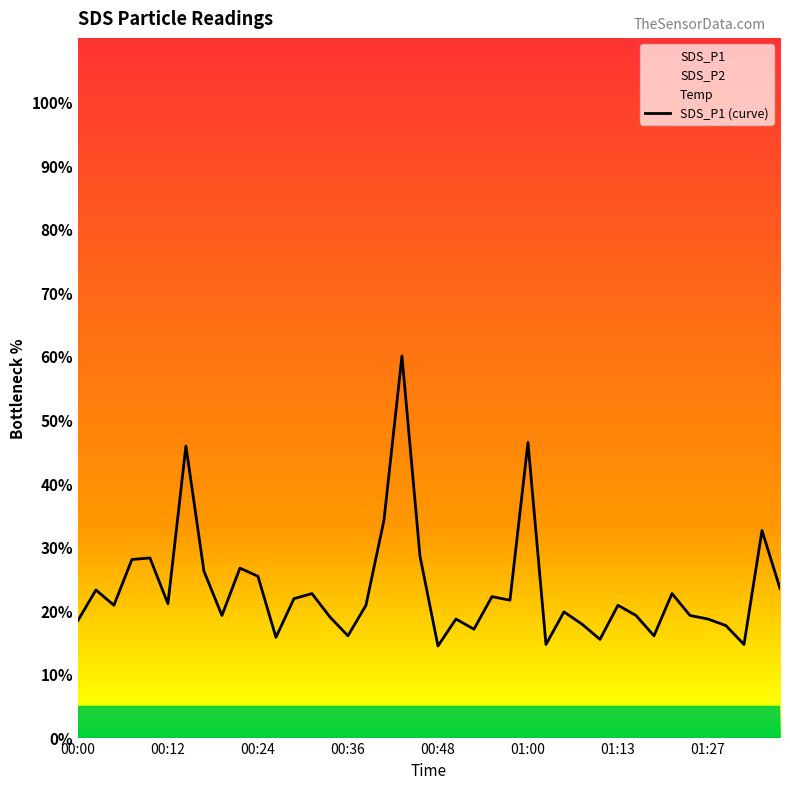

What value does the data have at 01:13?

20.8